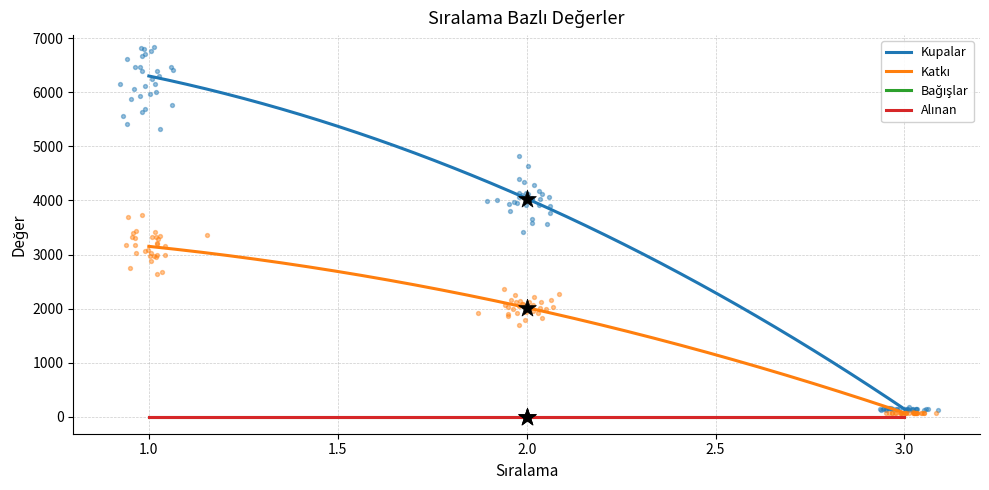

Which series contains the lowest Y value?

Bağışlar